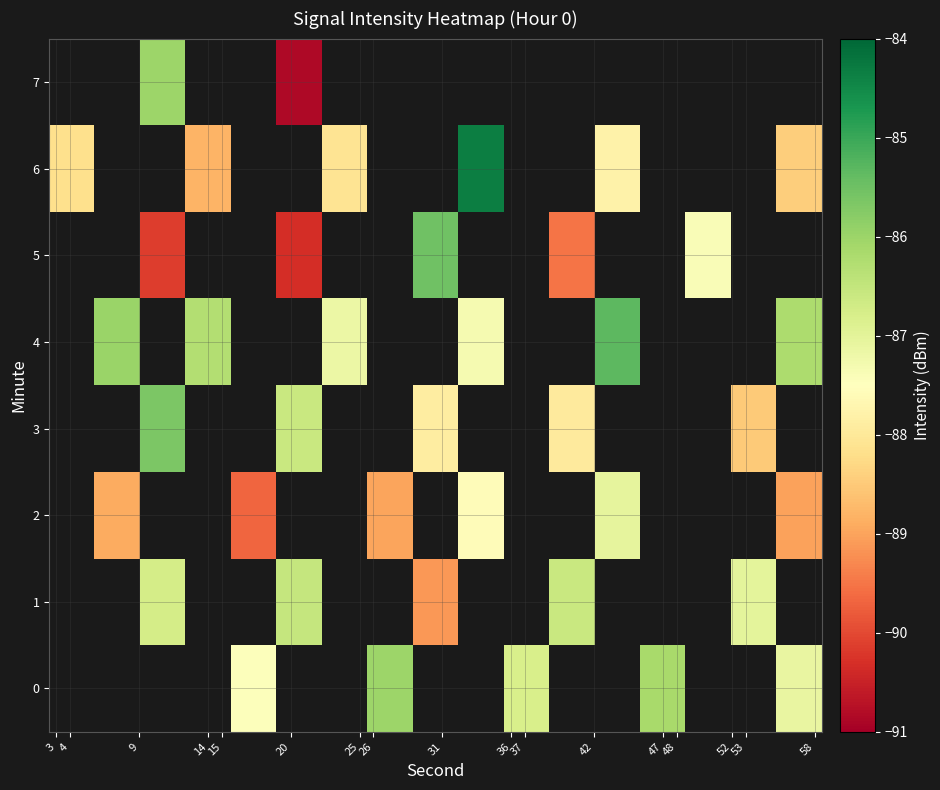

Which has a higher value, 15 or 9?

9